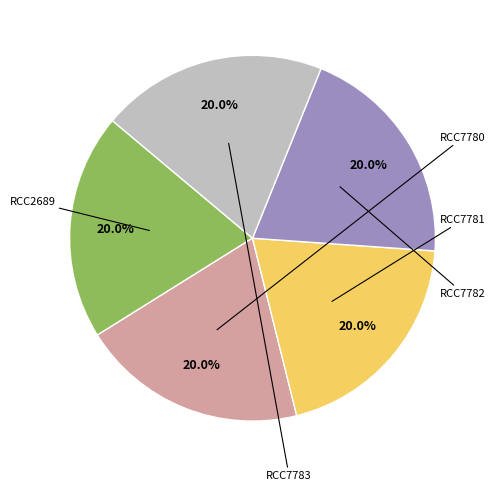

Is there any slice that represents more than half of the pie?

No